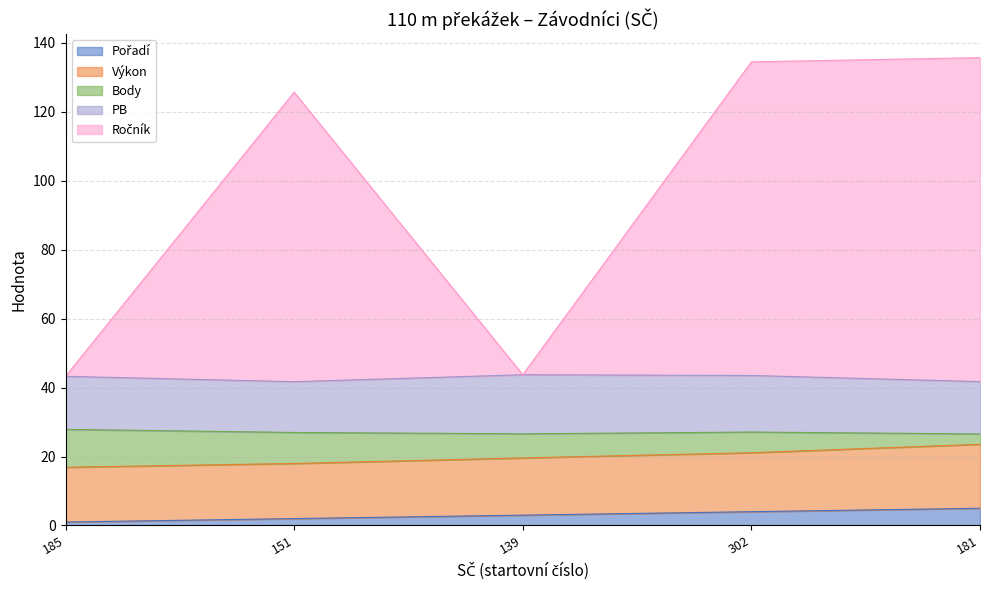

Does the chart have visible grid lines?

Yes